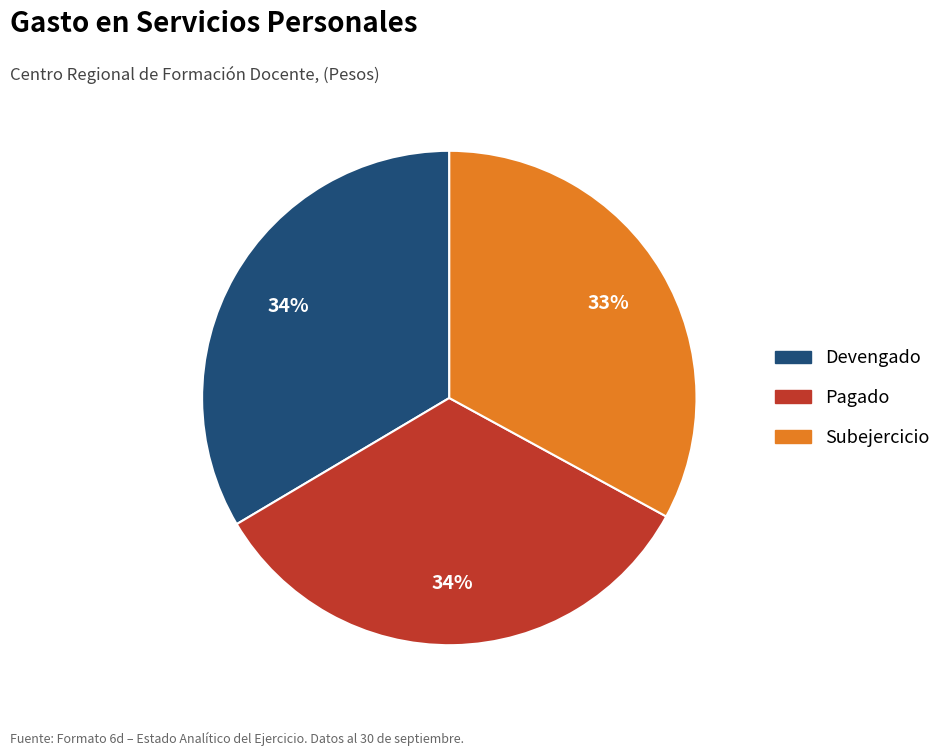

Is there any slice that represents more than half of the pie?

No